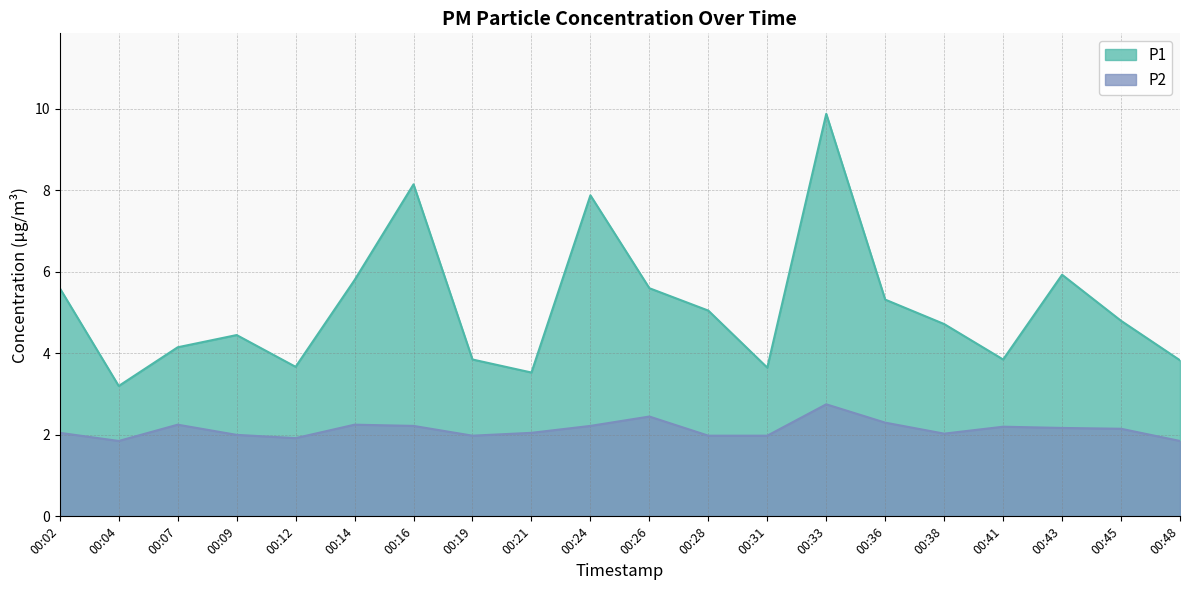

What is the lowest value of the P1 series?

3.2